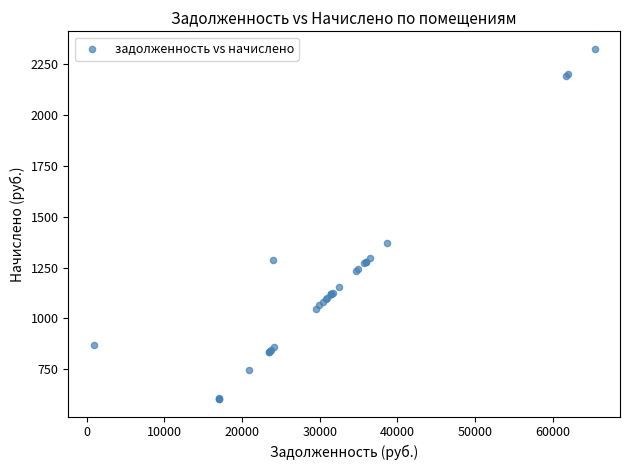

What Y value in the scatter plot is closest to 1465?

1372.9